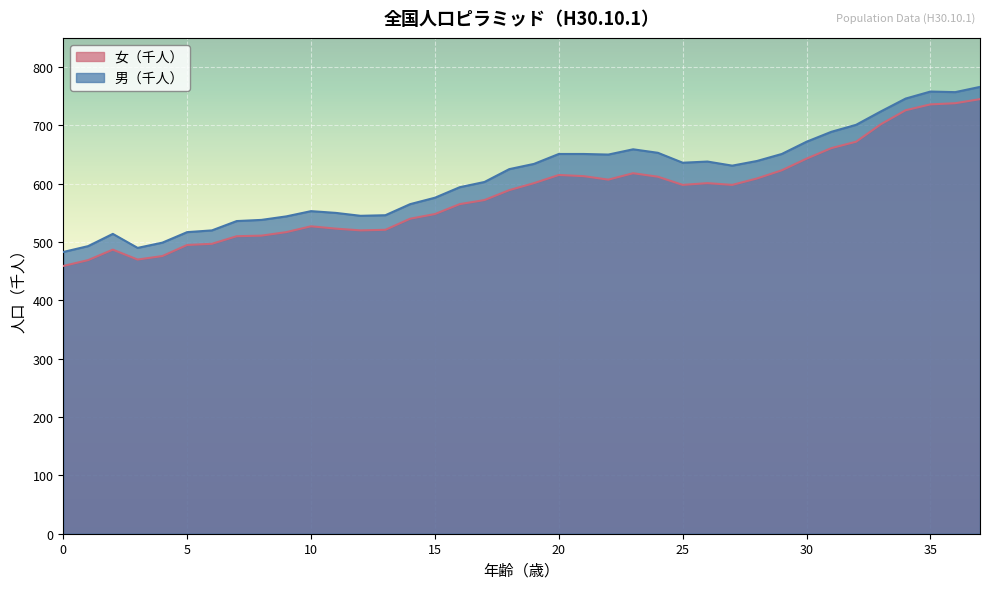

Which series has the largest range (max minus min)?

女（千人）